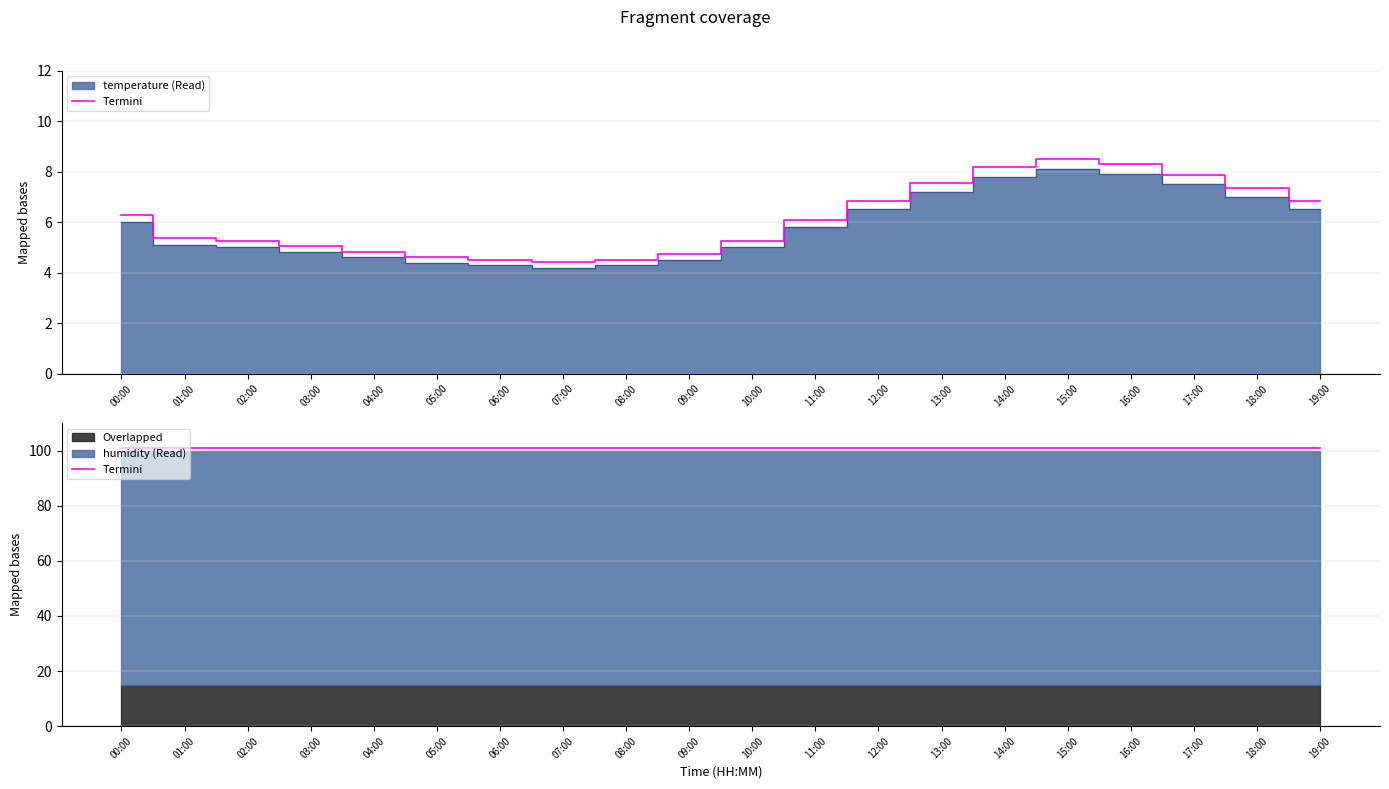

The chart shows a value of 1.6 at 03:00. True or false?

False